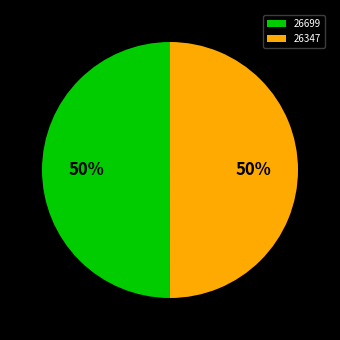

To the nearest percent, what is the average slice percentage?

50%